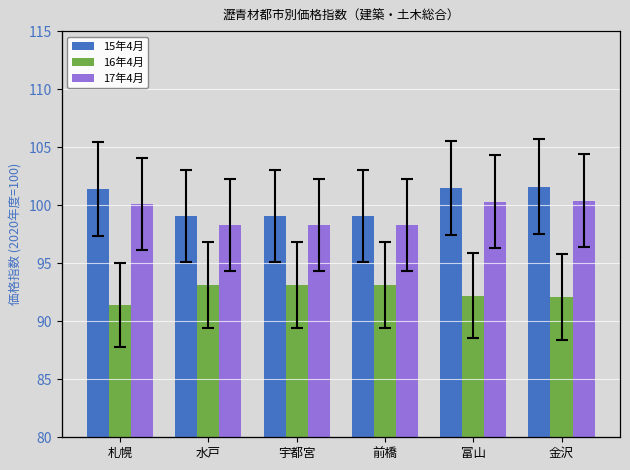

Which category has the lowest value across all series?

札幌